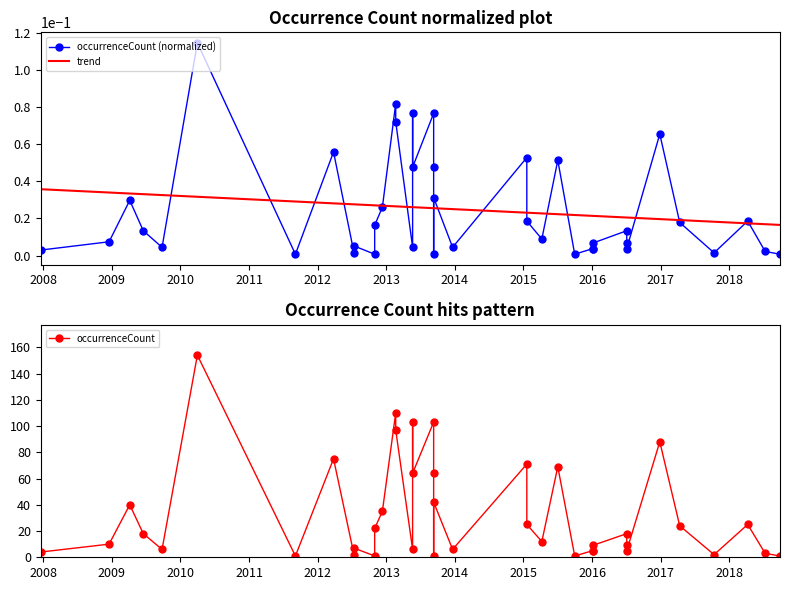

What is the maximum value for occurrenceCount?

154.0